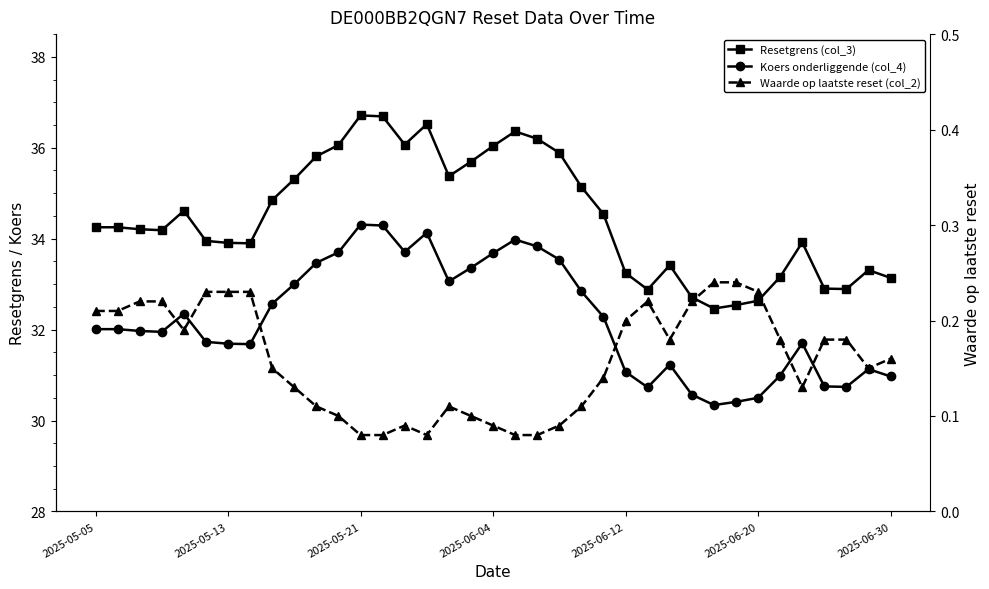

True or false: Resetgrens (col_3) has a value of 33.1 at 2025-06-30.

True